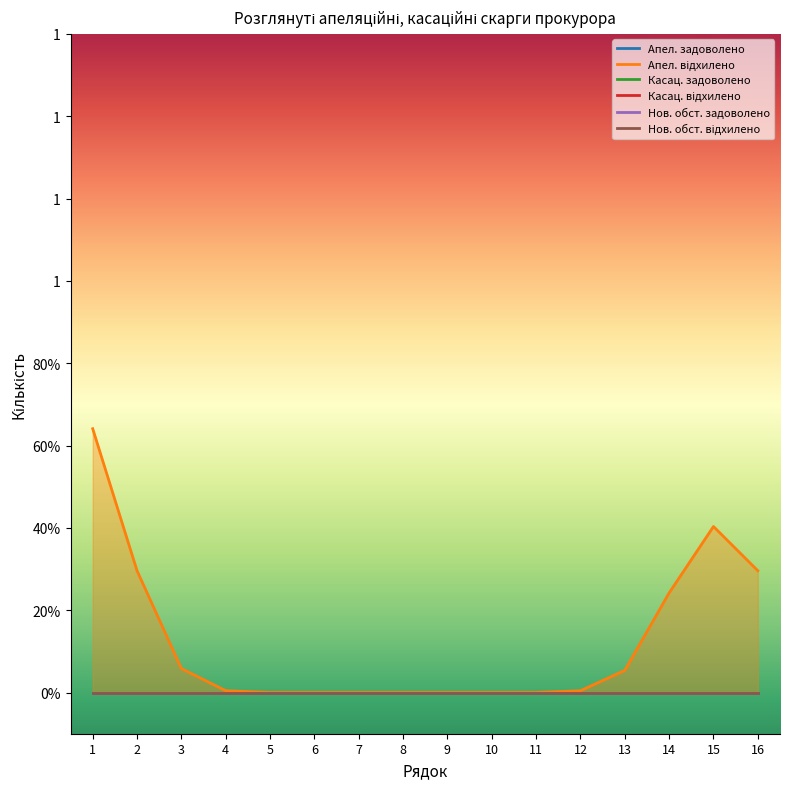

Between 6 and 11, which is larger?

6